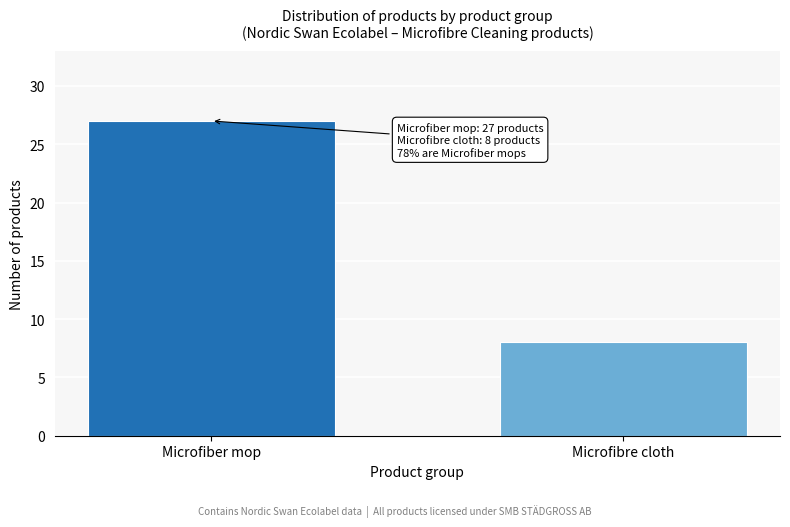

Reading left to right, list all the values displayed in this chart.

Microfiber mop=27	Microfibre cloth=8